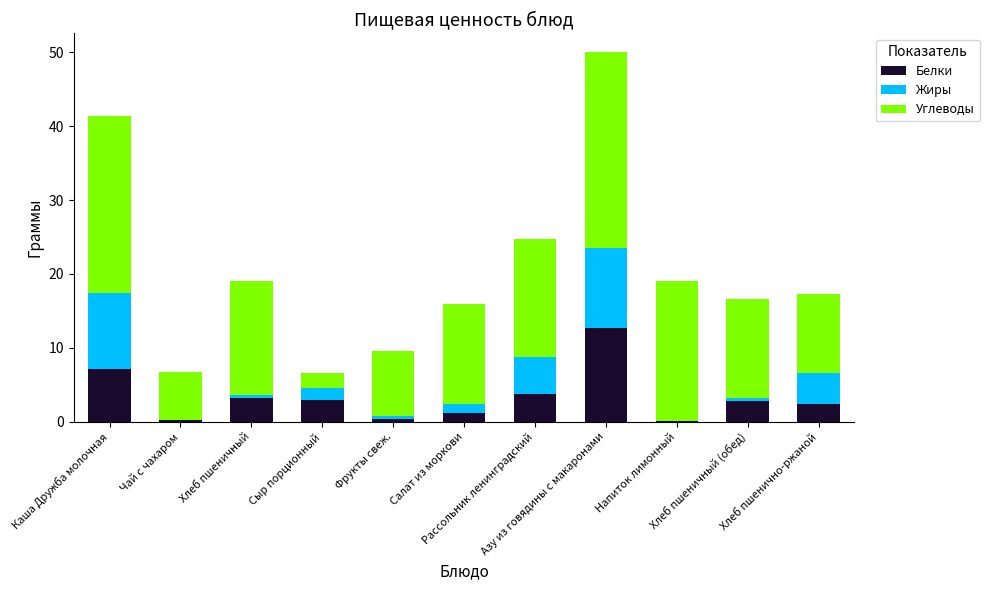

What is the maximum value for Белки?

12.7